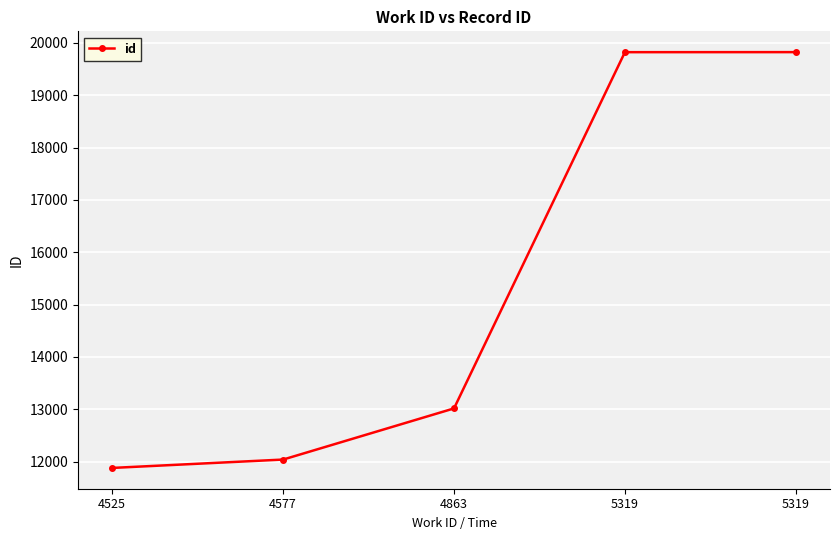

At which category does the chart reach its peak across all series?

5319